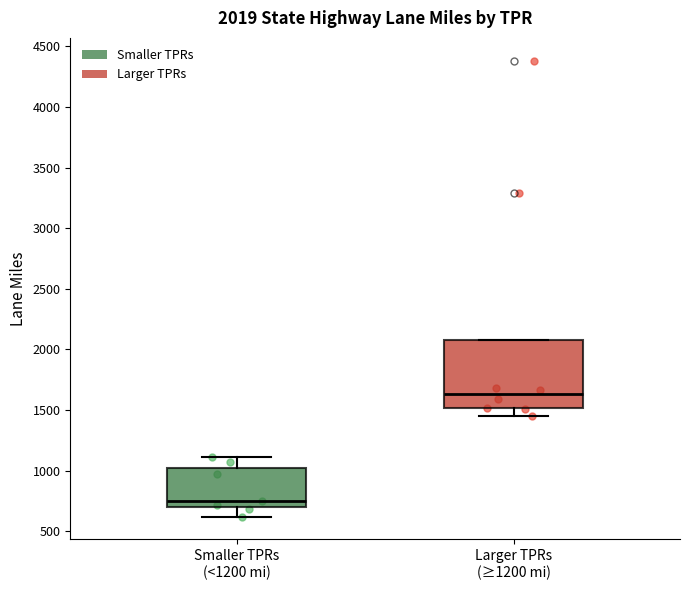

Which box's median line is the highest?

Larger TPRs (≥1200 mi)